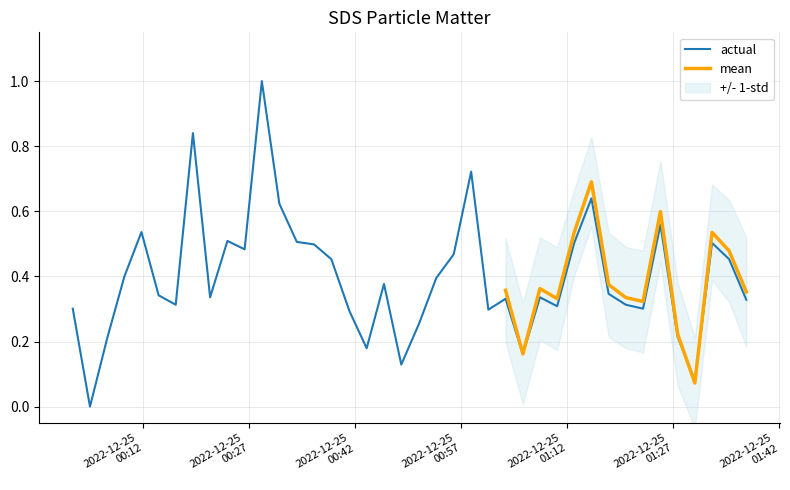

How many positive values are there?

39